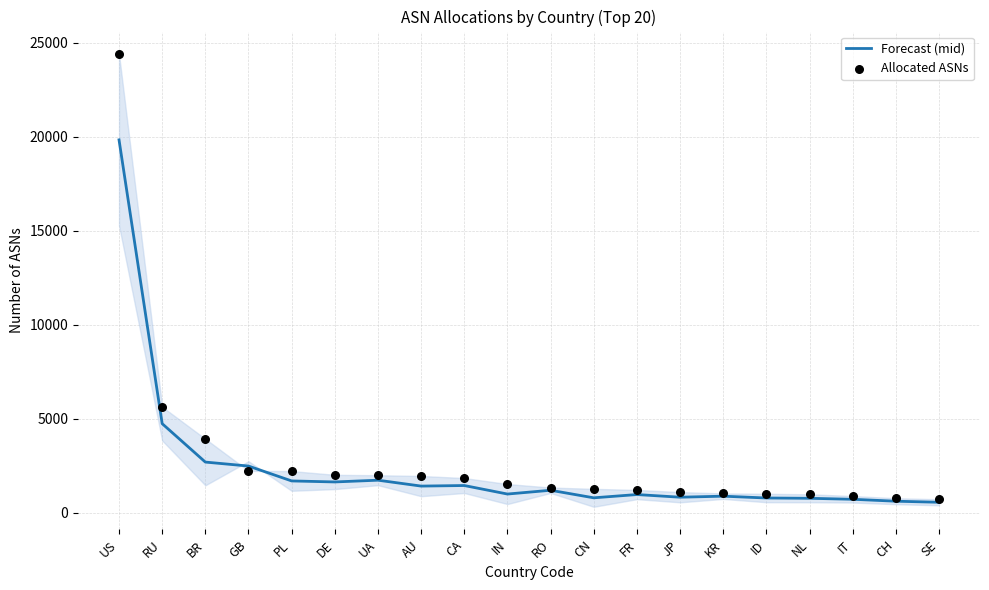

At how many categories does at least one series exceed 8244?

1